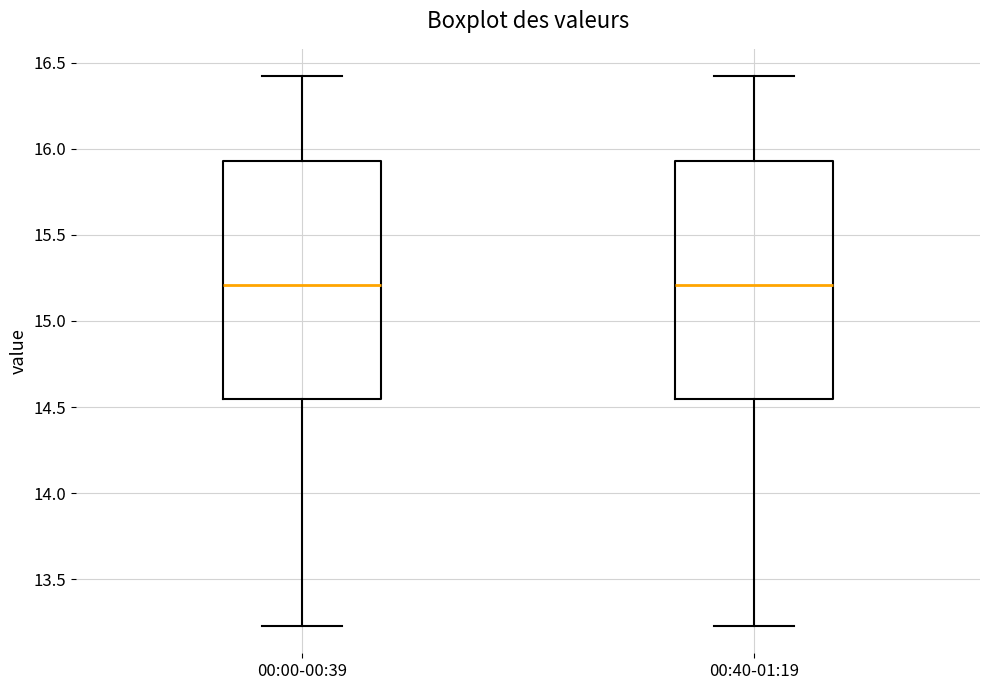

Reading left to right, read every box against the y-axis: the position of its median line, the range the box covers, and the ends of its whiskers. The values are not printed on the chart, so give them approximately, as read against the axis.

00:00-00:39: median 15.20, box 14.55 to 15.95, whiskers 13.25 to 16.40
00:40-01:19: median 15.20, box 14.55 to 15.95, whiskers 13.25 to 16.40